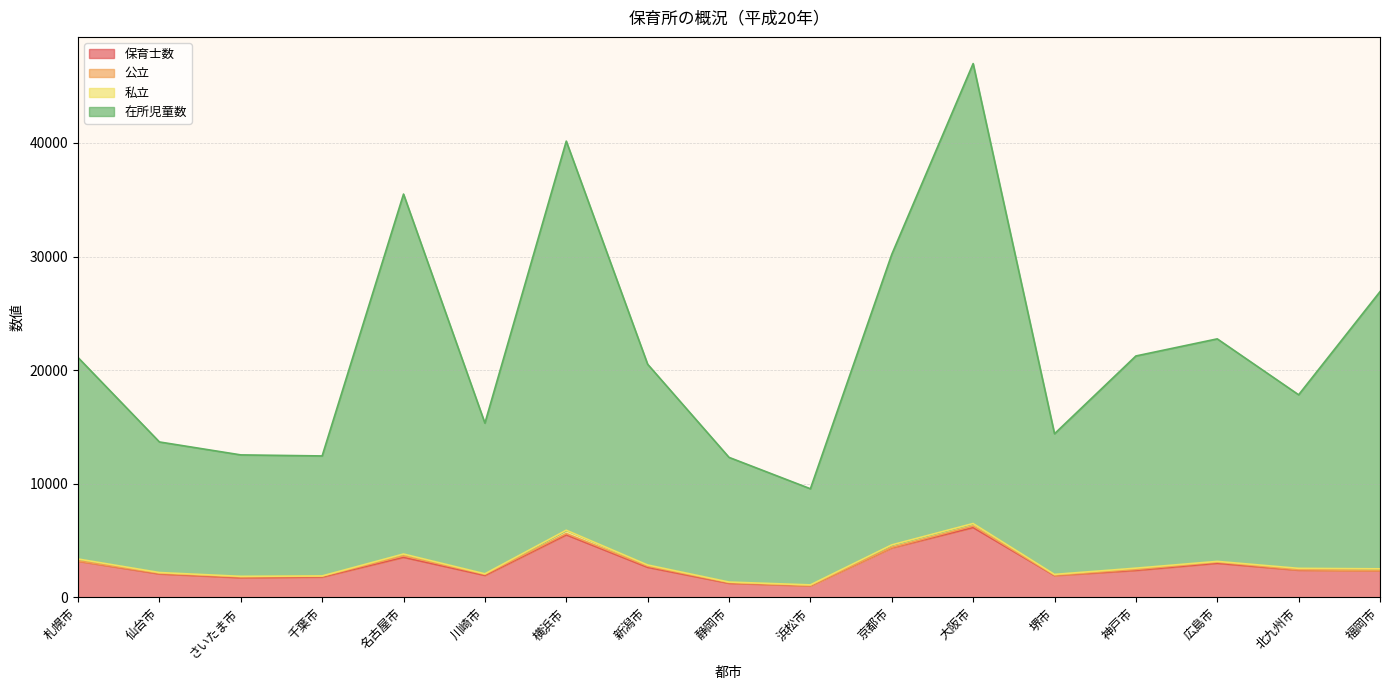

How many interior local peaks does the 保育士数 series have?

4